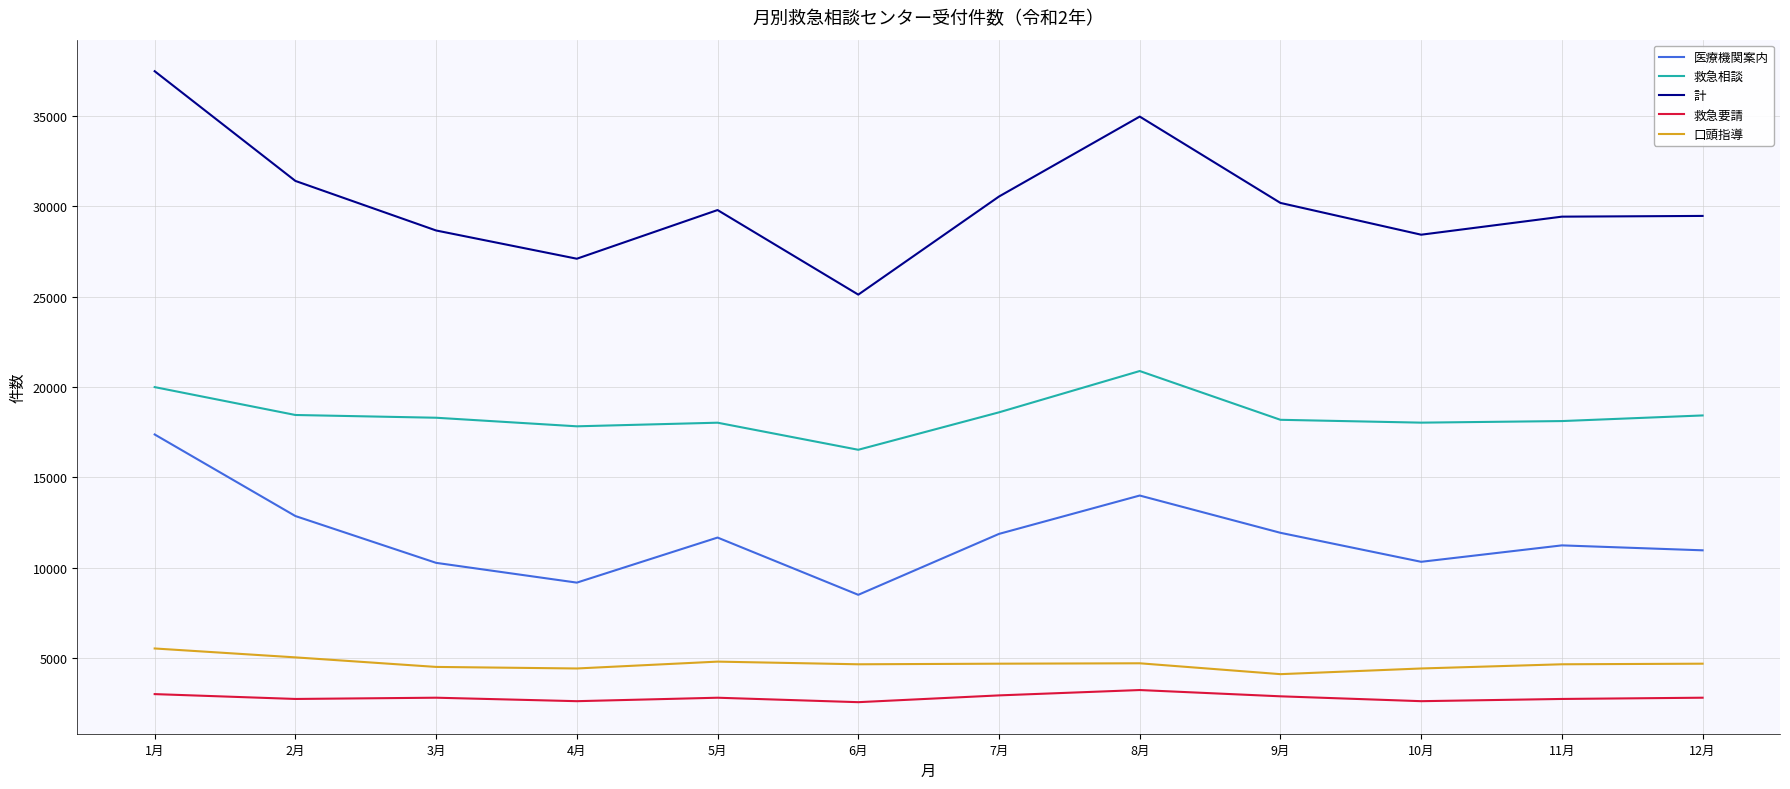

True or false: 計 and 救急要請 cross at least once.

False